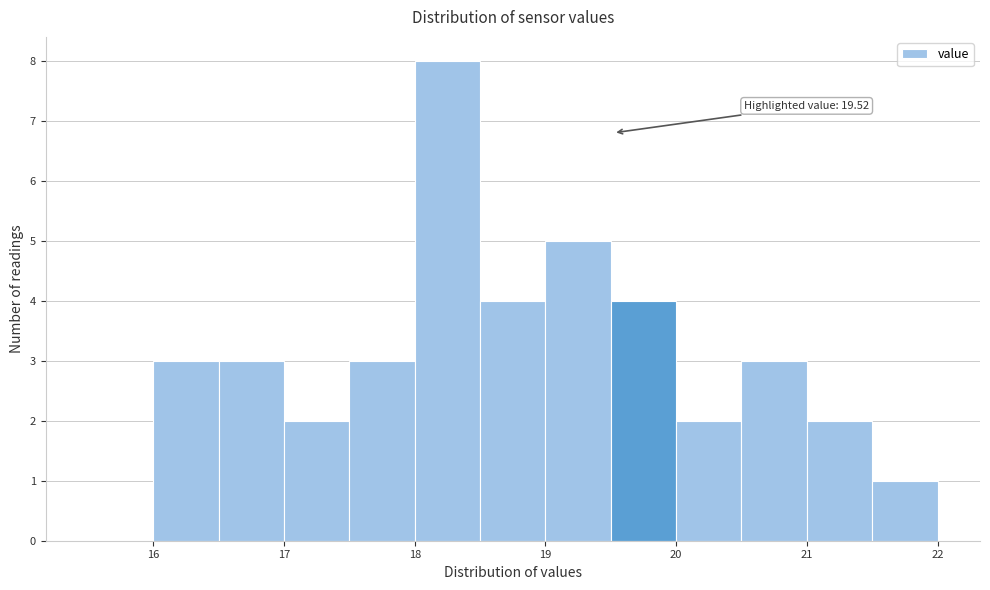

Over which range of the x-axis is the bar tallest?

18.0 to 18.5